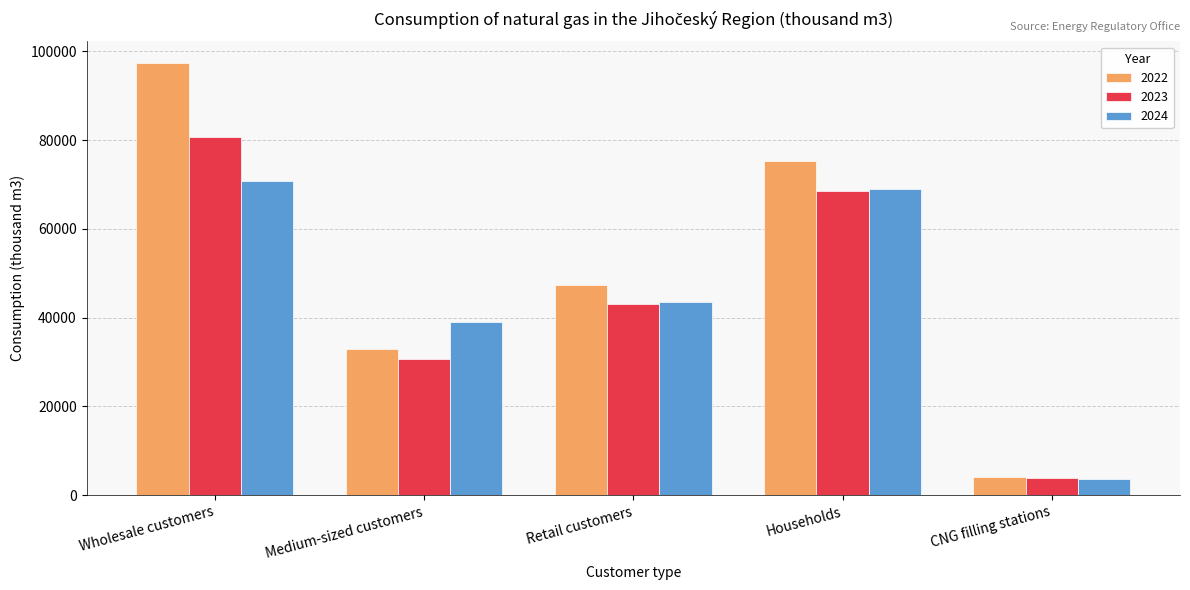

Where is 2022 nearest to the value 50755?

Retail customers